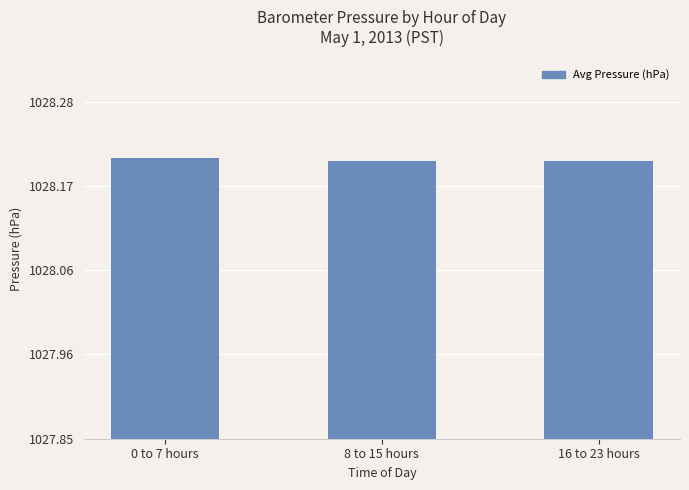

What is the label of the 1st bar from the left?

0 to 7 hours